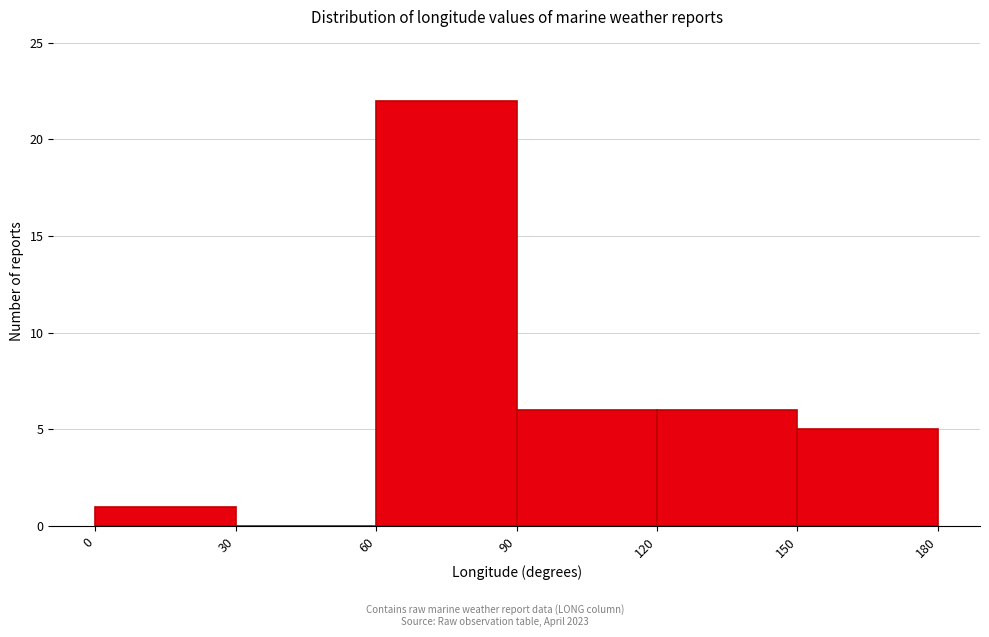

Reading left to right, transcribe this chart: for each bar, give the range it covers on the x-axis and its height. The values are not printed on the chart, so give them approximately, as read against the axis.

0 to 30: 1
30 to 60: 0
60 to 90: 22
90 to 120: 6
120 to 150: 6
150 to 180: 5